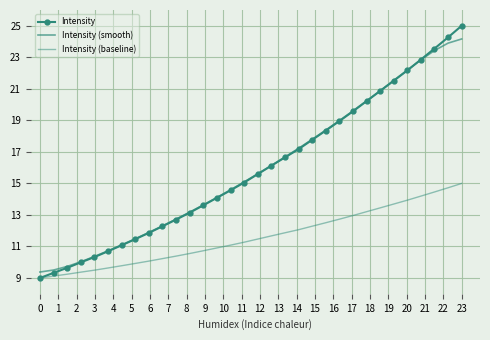

Reading right to left, list all the values displayed in this chart.

Intensity: 25.0	24.3	23.6	22.9	22.2	21.5	20.9	20.2	19.6	19.0	18.3	17.8	17.2	16.6	16.1	15.6	15.1	14.6	14.1	13.6	13.1	12.7	12.3	11.9	11.5	11.1	10.7	10.3	10.0	9.6	9.3	9.0
Intensity (smooth): 24.2	23.9	23.4	22.8	22.2	21.5	20.9	20.2	19.6	19.0	18.4	17.8	17.2	16.7	16.1	15.6	15.1	14.6	14.1	13.6	13.2	12.7	12.3	11.9	11.5	11.1	10.7	10.4	10.0	9.7	9.5	9.4
Intensity (baseline): 15.0	14.7	14.5	14.2	13.9	13.7	13.4	13.2	13.0	12.7	12.5	12.3	12.1	11.9	11.7	11.5	11.3	11.1	10.9	10.7	10.6	10.4	10.2	10.1	9.9	9.8	9.6	9.5	9.4	9.2	9.1	9.0